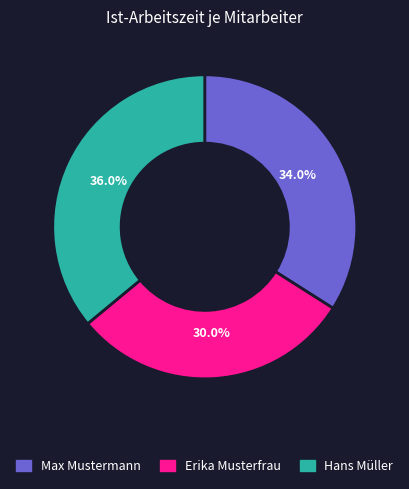

Which has a higher value, Max Mustermann or Hans Müller?

Hans Müller